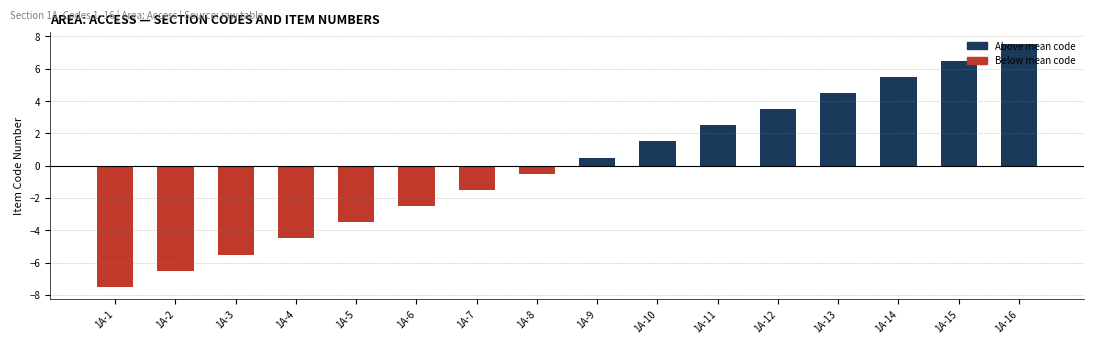

Between 1A-13 and 1A-14, which is larger?

1A-14